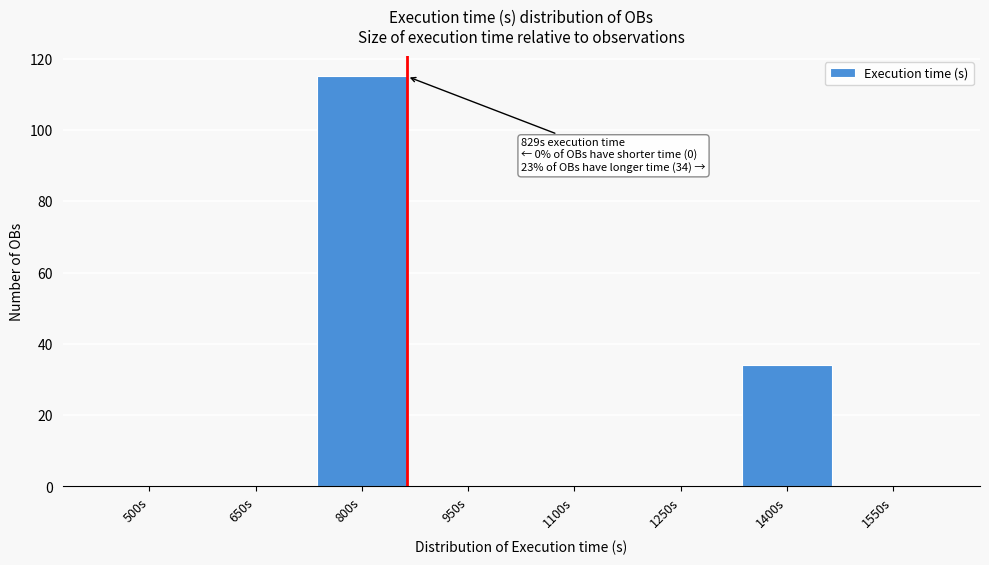

Reading left to right, extract all data points from this chart.

500s=0	650s=0	800s=115	950s=0	1100s=0	1250s=0	1400s=34	1550s=0